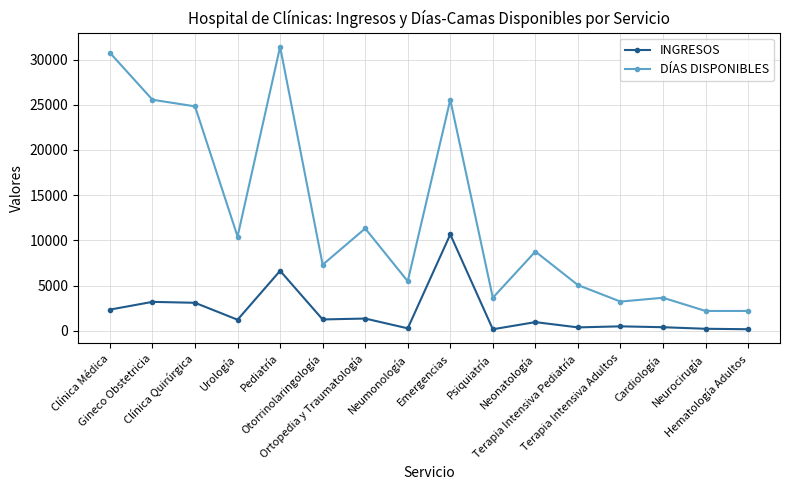

At how many categories does at least one series exceed 16084?

5